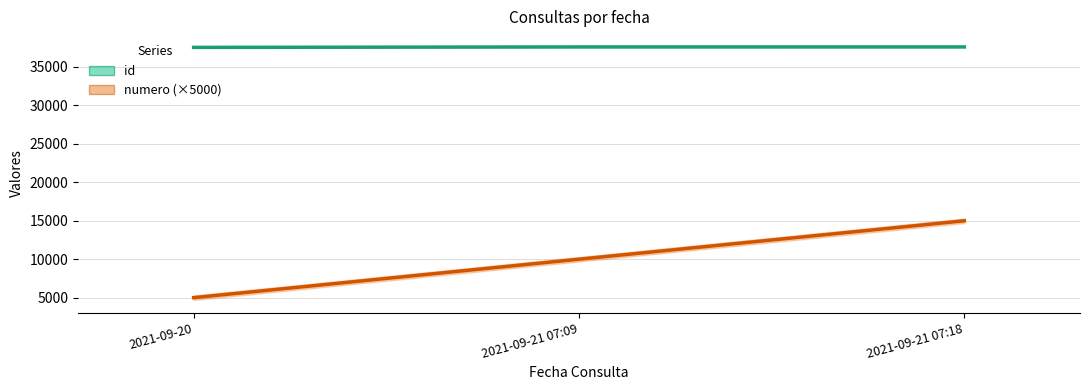

At which label does numero (×5000) first exceed 10000?

2021-09-21 07:18